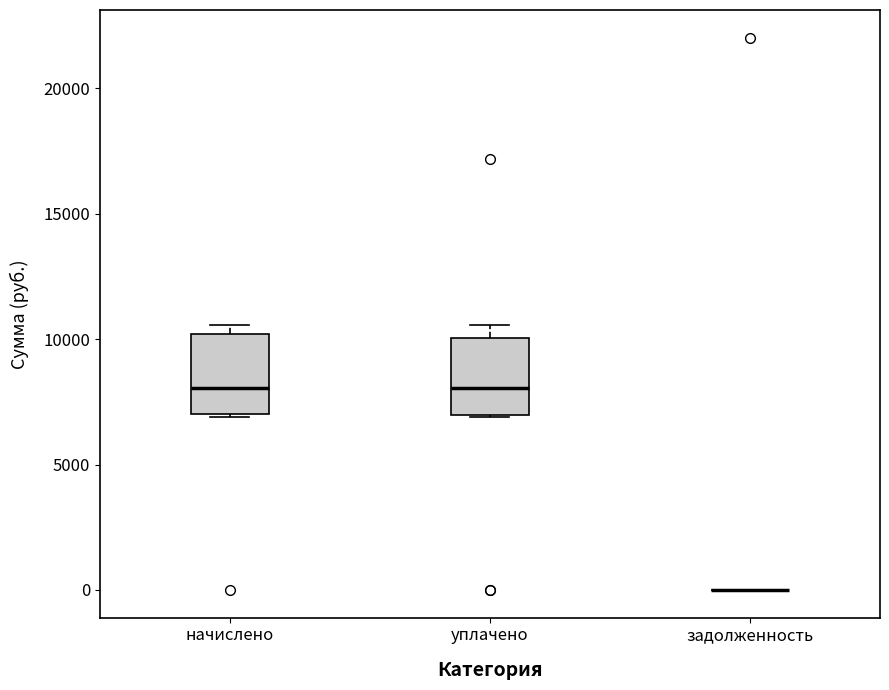

Where is the lower edge of the box for начислено on the y-axis? The values are not printed on the chart, so give them approximately, as read against the axis.

7000